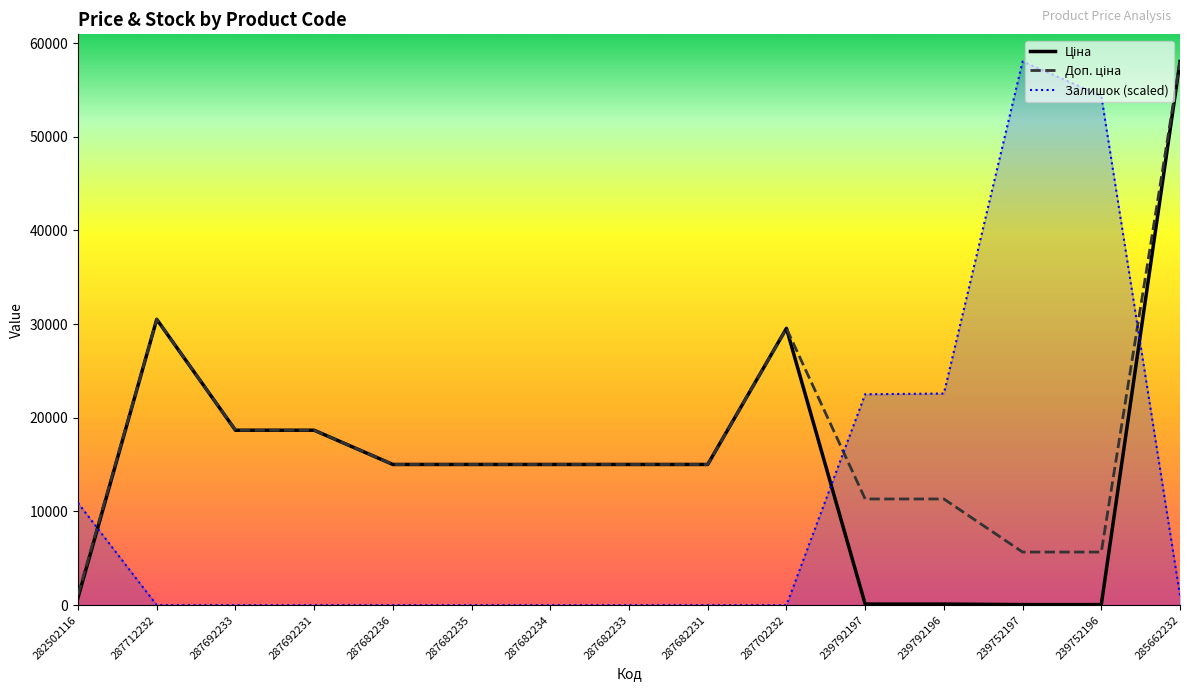

Between 287692233 and 287712232, which is larger?

287712232